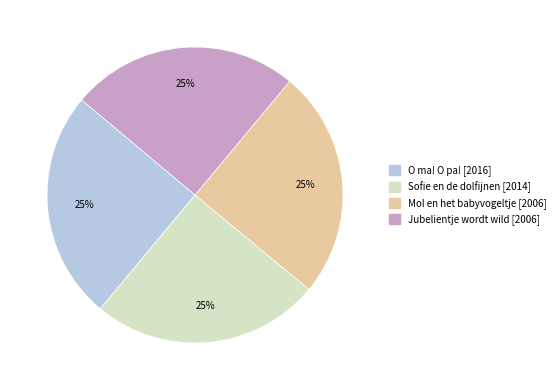

What is the ratio of the value at Mol en het babyvogeltje to the value at Sofie en de dolfijnen?

1.0